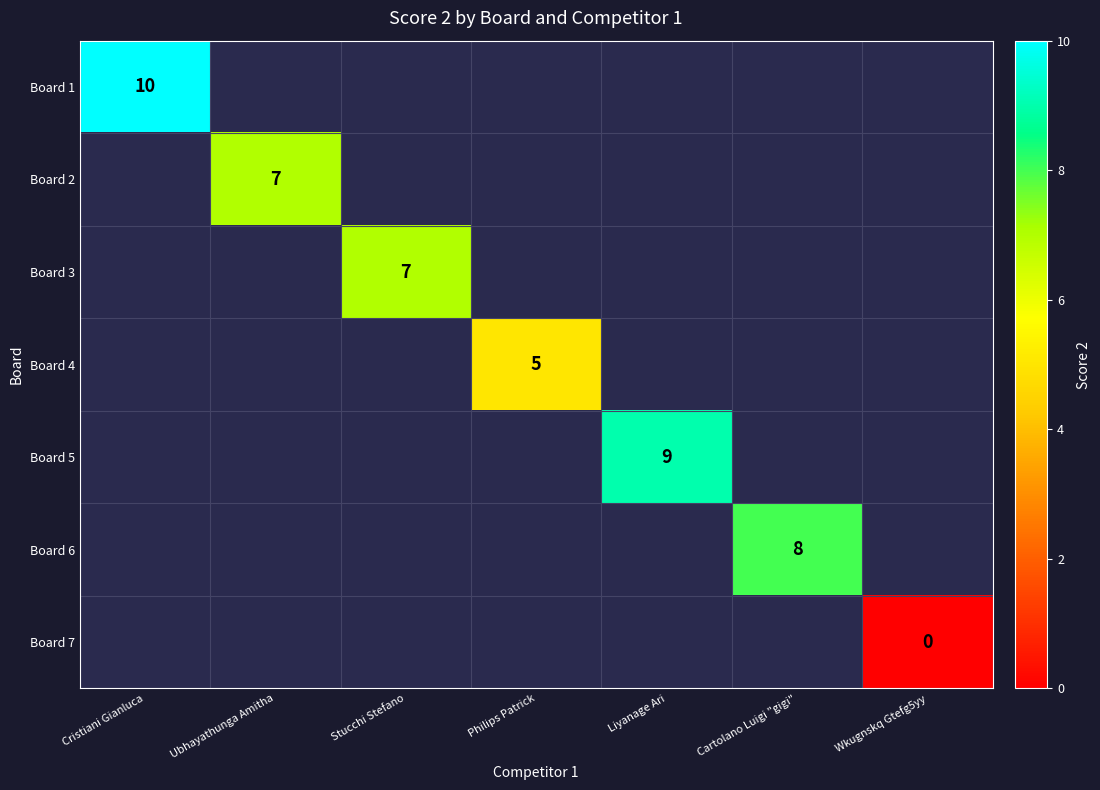

At which category does the chart reach its minimum across all series?

Wkugnskq Gtefg5yy